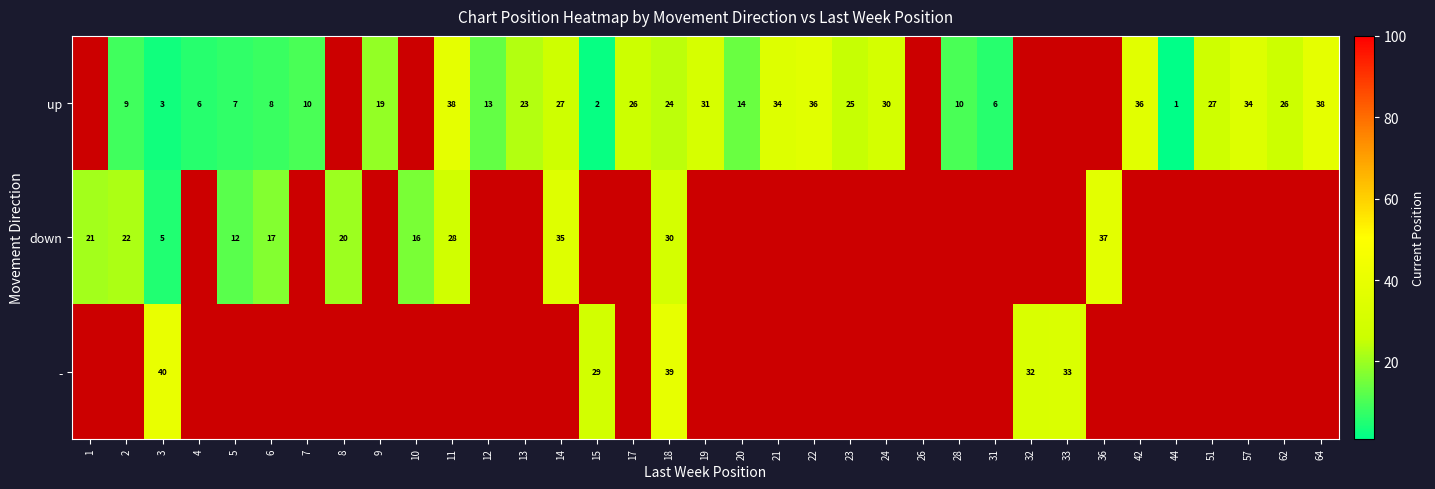

What is the sum of the up values at 13 and 18?

47